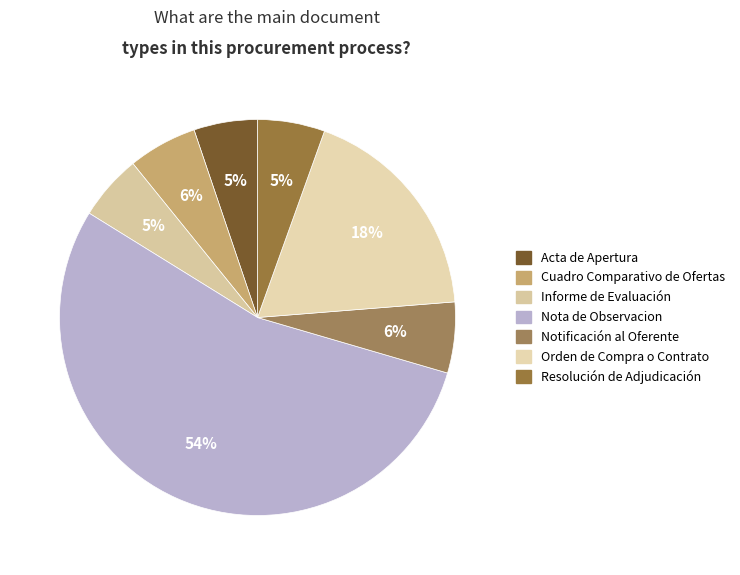

Rank the categories by value from highest to lowest.

Nota de Observacion, Orden de Compra o Contrato, Notificación al Oferente, Cuadro Comparativo de Ofertas, Resolución de Adjudicación, Informe de Evaluación, Acta de Apertura